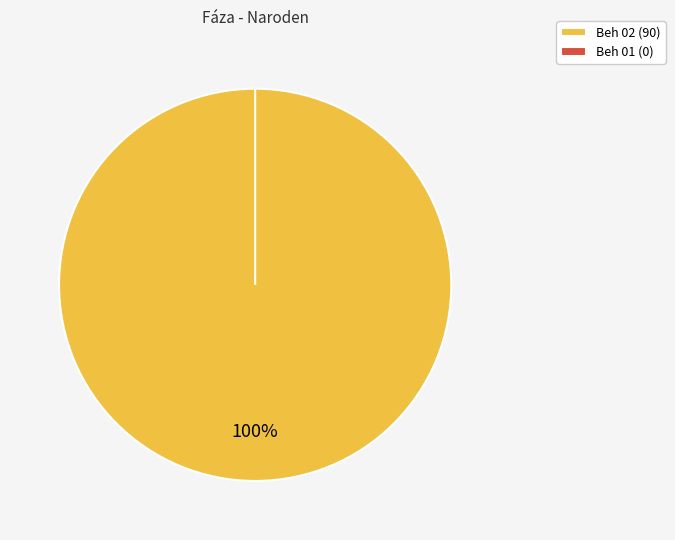

Do Beh 01 and Beh 02 together represent more than half of the pie?

Yes